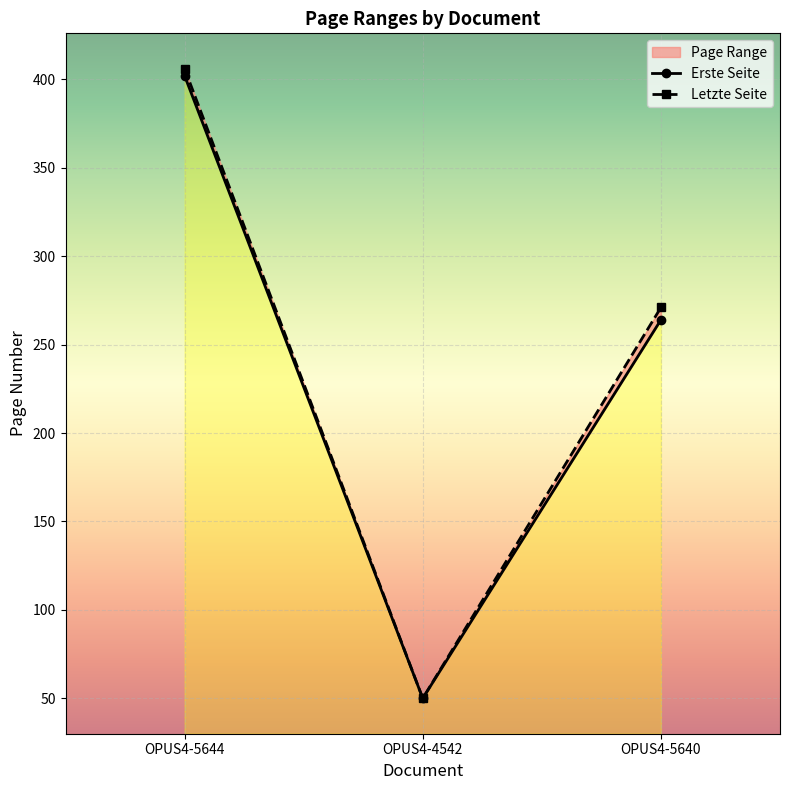

What is the label of the 1st point from the left?

OPUS4-5644